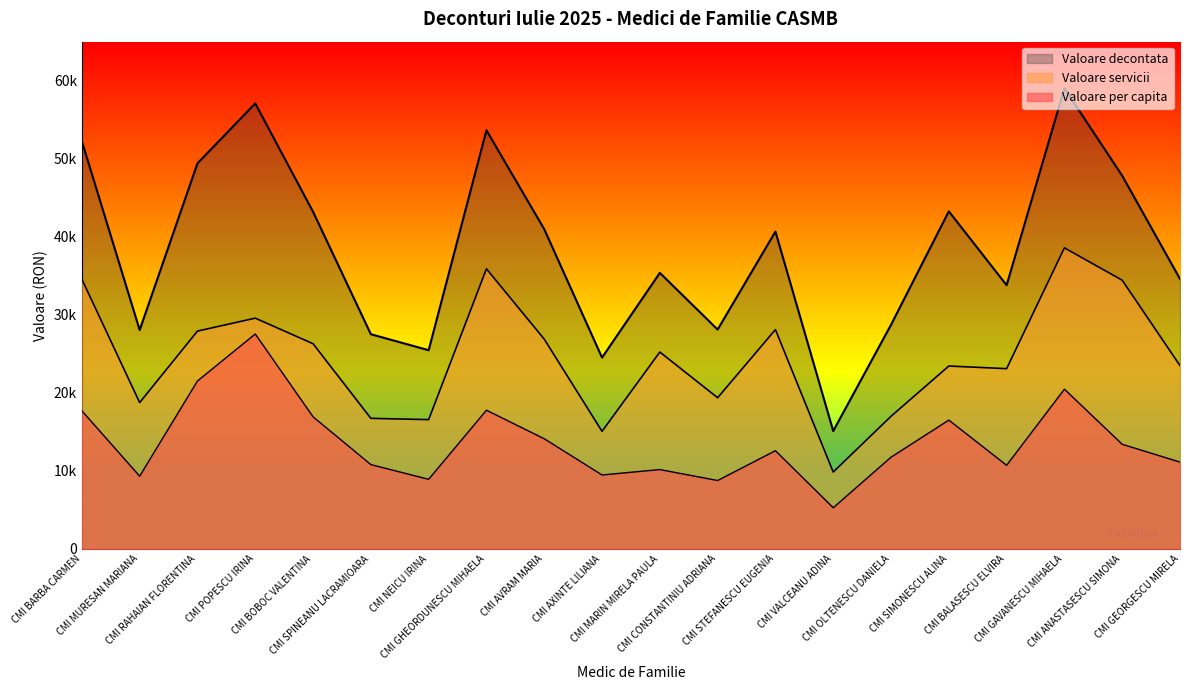

True or false: Valoare decontata and Valoare servicii cross at least once.

False